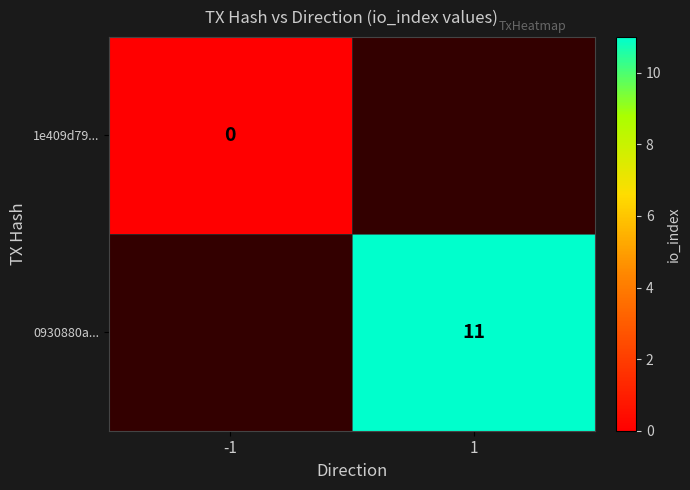

Is it true that 0930880a... equals 11 at 1?

True